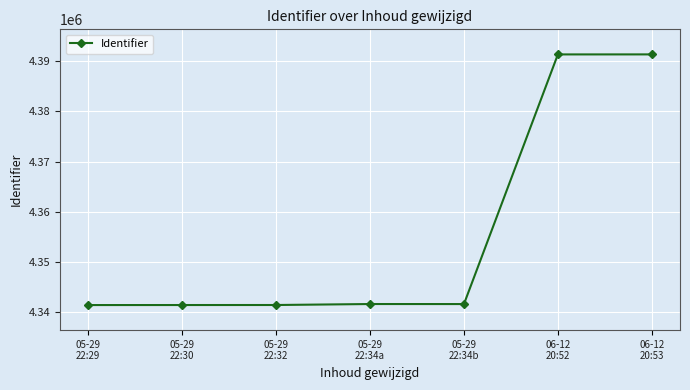

What is the label of the 6th point from the left?

06-12
20:52